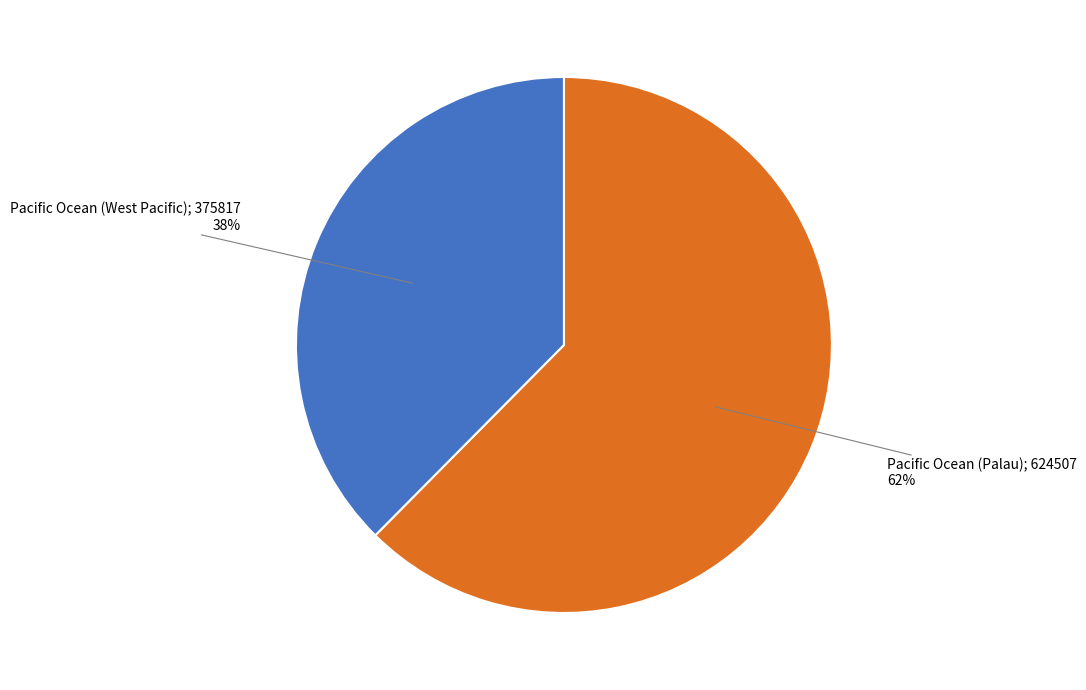

To the nearest percent, what is the average slice percentage?

50%